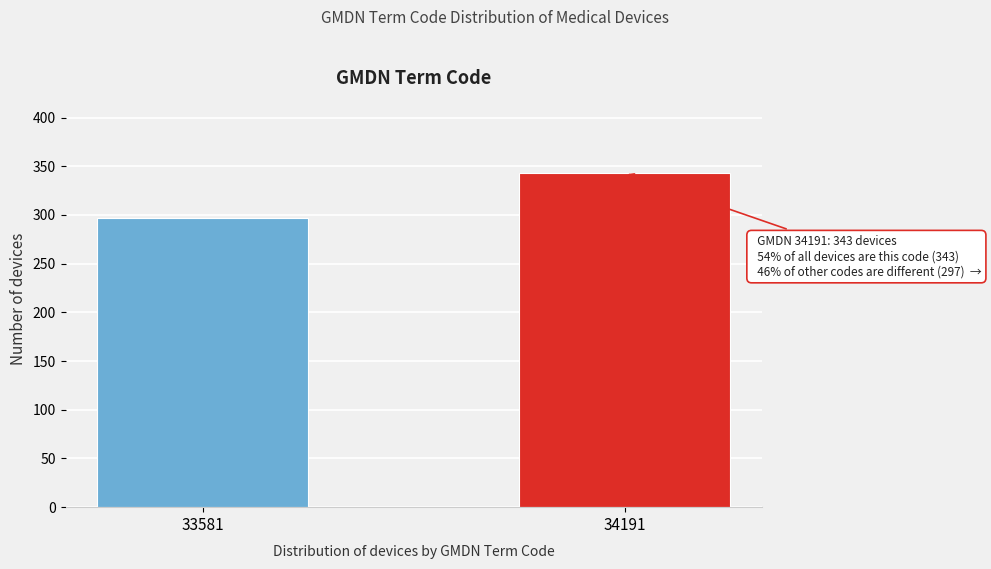

Reading right to left, list all the values displayed in this chart.

343	297